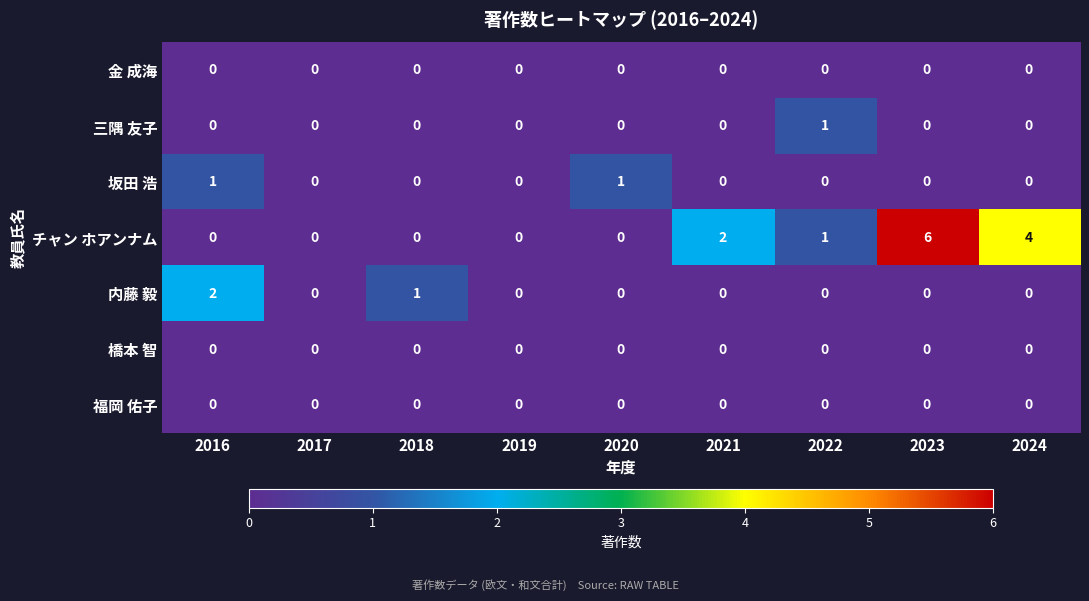

Which series changed the most between 2019 and 2024?

チャン ホアンナム